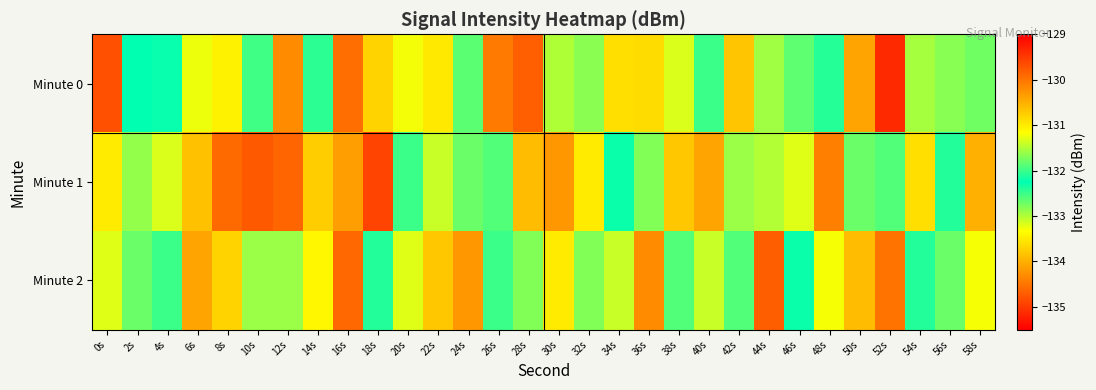

Reading right to left, what are all the values shown in this chart?

Minute 0: 58s=-132.7	56s=-132.8	54s=-133.0	52s=-135.1	50s=-134.1	48s=-132.1	46s=-132.7	44s=-131.6	42s=-130.7	40s=-132.5	38s=-133.2	36s=-133.6	34s=-133.6	32s=-132.8	30s=-133.0	28s=-134.7	26s=-134.5	24s=-131.9	22s=-131.0	20s=-131.2	18s=-133.7	16s=-134.6	14s=-132.1	12s=-134.3	10s=-132.5	8s=-133.4	6s=-133.3	4s=-132.3	2s=-132.3	0s=-134.8
Minute 1: 58s=-134.0	56s=-132.4	54s=-133.6	52s=-131.9	50s=-132.7	48s=-134.4	46s=-133.2	44s=-131.5	42s=-132.9	40s=-134.1	38s=-133.8	36s=-131.7	34s=-132.3	32s=-133.5	30s=-134.2	28s=-133.9	26s=-132.6	24s=-131.8	22s=-133.1	20s=-132.5	18s=-129.6	16s=-134.2	14s=-133.8	12s=-134.6	10s=-134.7	8s=-134.6	6s=-133.9	4s=-133.2	2s=-132.9	0s=-131.0
Minute 2: 58s=-133.3	56s=-131.8	54s=-132.4	52s=-134.5	50s=-133.9	48s=-131.2	46s=-132.3	44s=-134.7	42s=-131.9	40s=-133.1	38s=-132.6	36s=-134.3	34s=-131.4	32s=-132.8	30s=-133.5	28s=-131.7	26s=-132.0	24s=-134.2	22s=-133.8	20s=-131.3	18s=-132.1	16s=-134.6	14s=-133.4	12s=-131.6	10s=-132.9	8s=-133.7	6s=-134.1	4s=-132.5	2s=-131.8	0s=-133.2